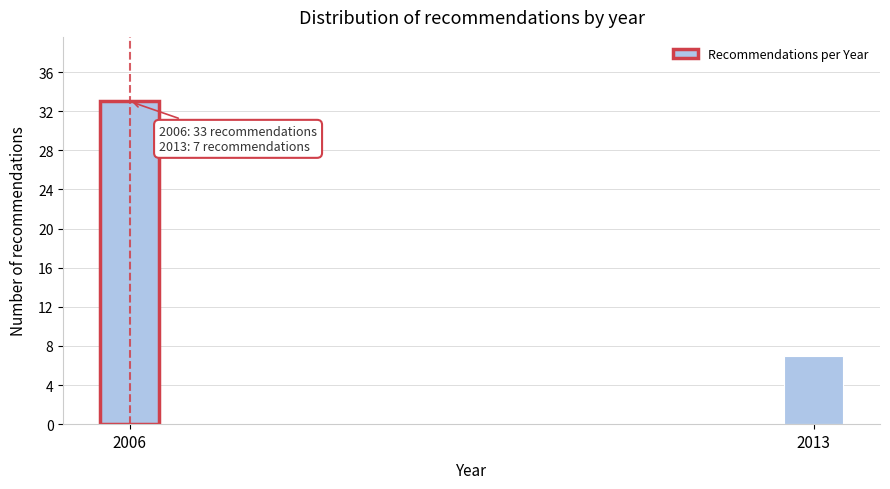

Reading left to right, transcribe all the data shown in this chart.

33	7